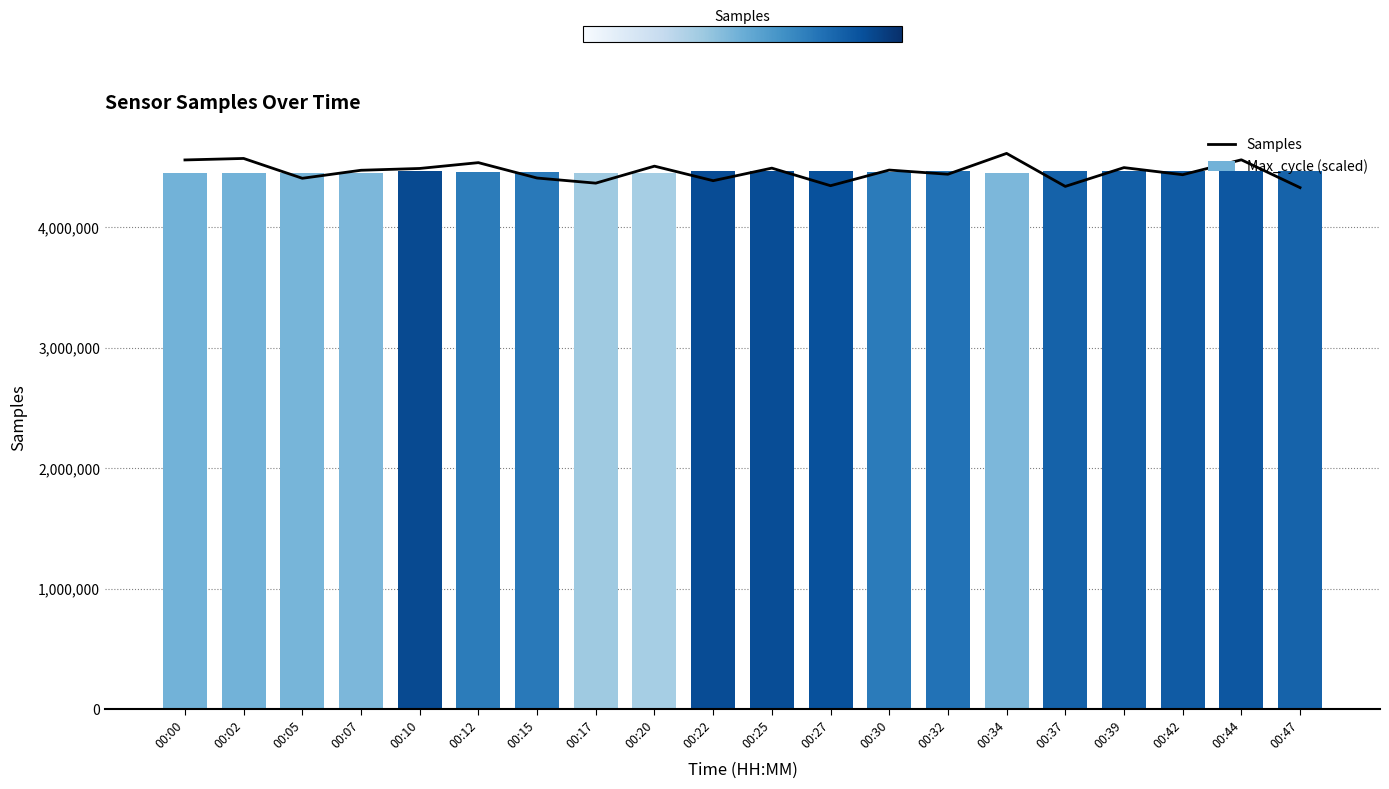

How many data points in Samples are less than 4462692?

10